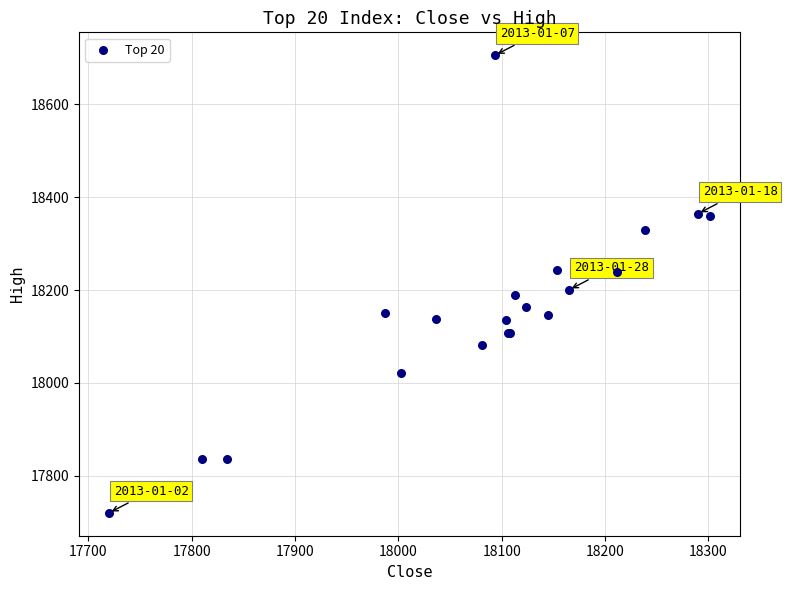

What Y value in the scatter plot is closest to 18212?

18200.6